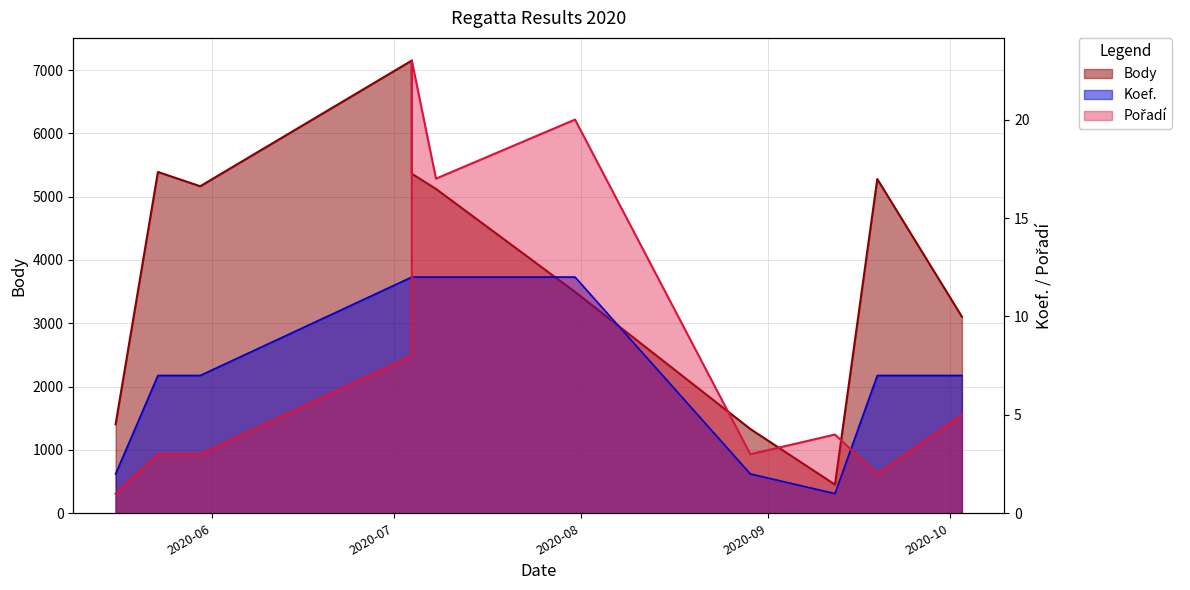

The value of Body at 2020-07-04 is 11300. True or false?

False